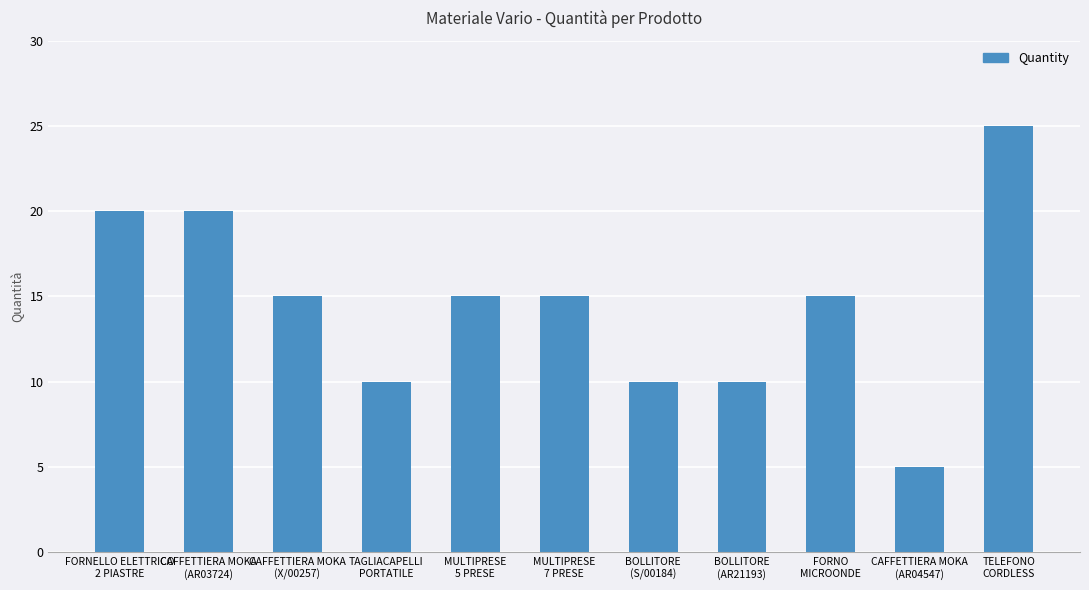

At which category does the chart reach its minimum across all series?

CAFFETTIERA MOKA
(AR04547)